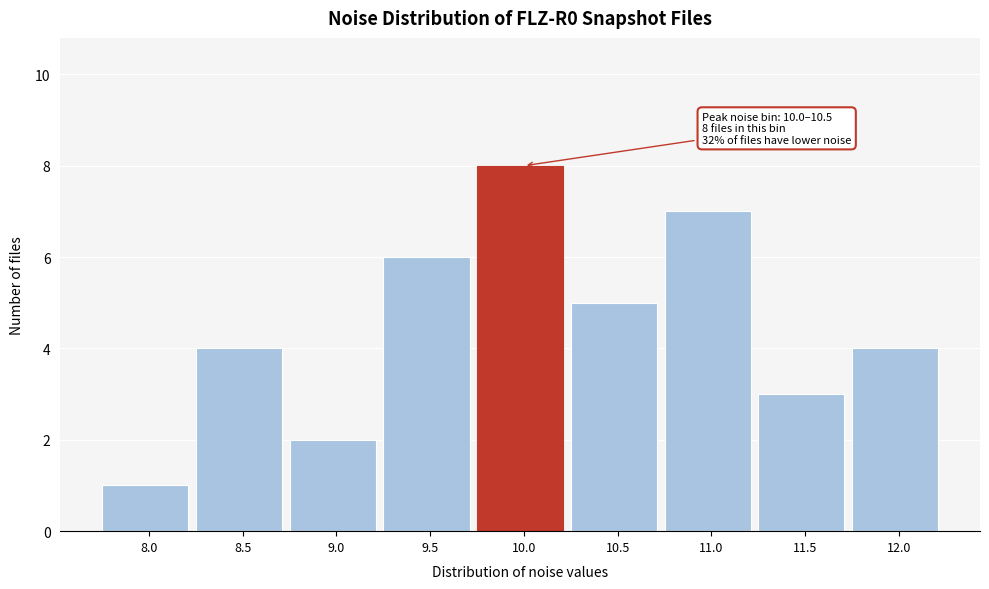

Reading left to right, transcribe all the data shown in this chart.

1	4	2	6	8	5	7	3	4